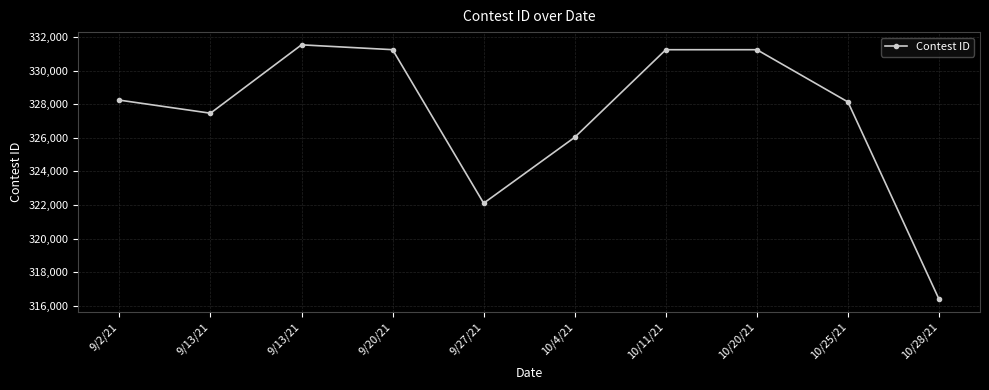

How many series are shown in this chart?

1